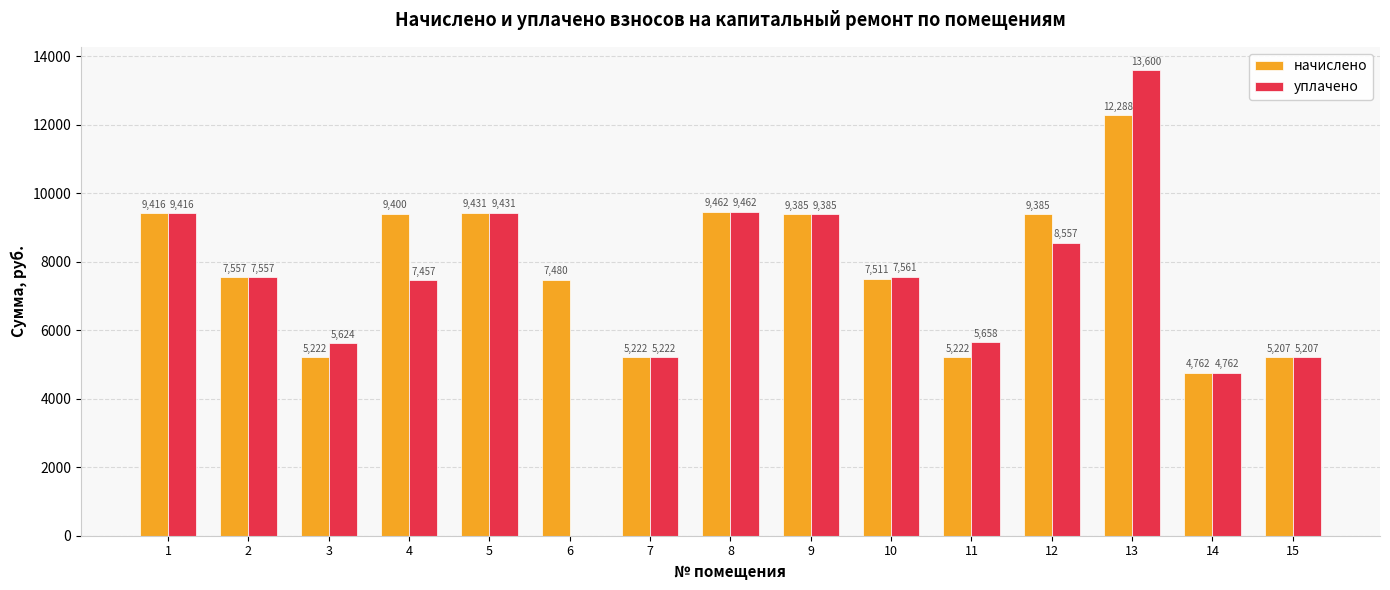

At which label does уплачено reach its peak?

13